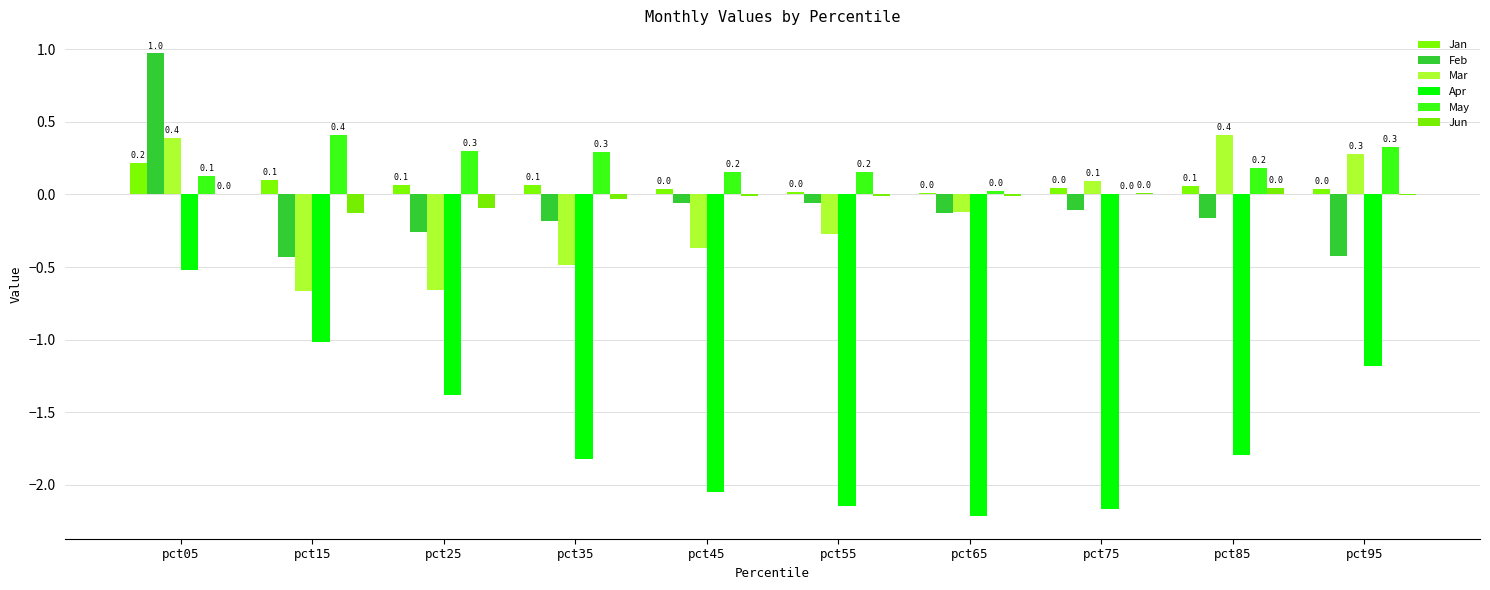

What is the sum of all Apr values?

-16.3